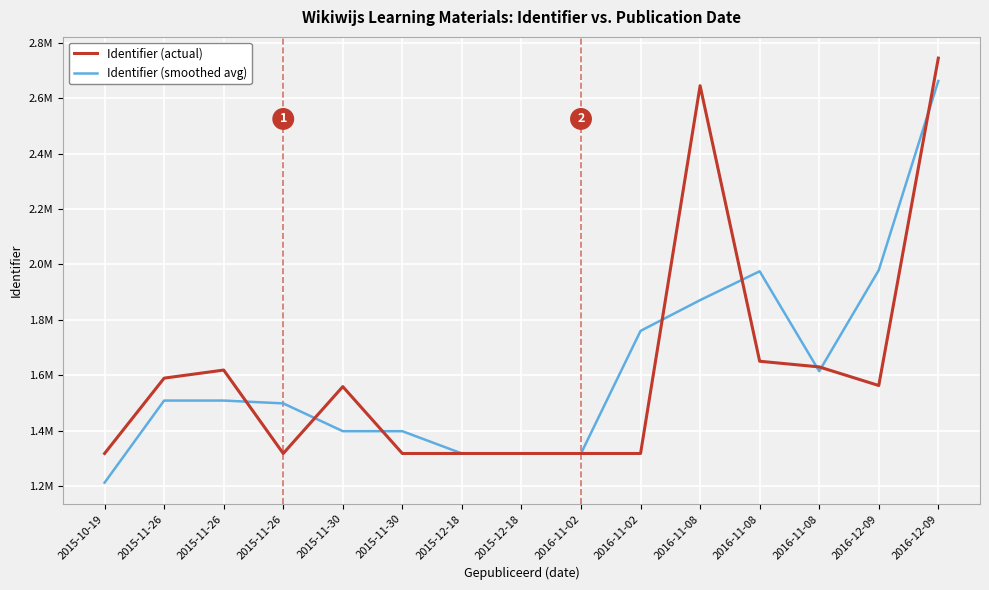

Where is the first local maximum for Identifier (actual)?

2015-11-26